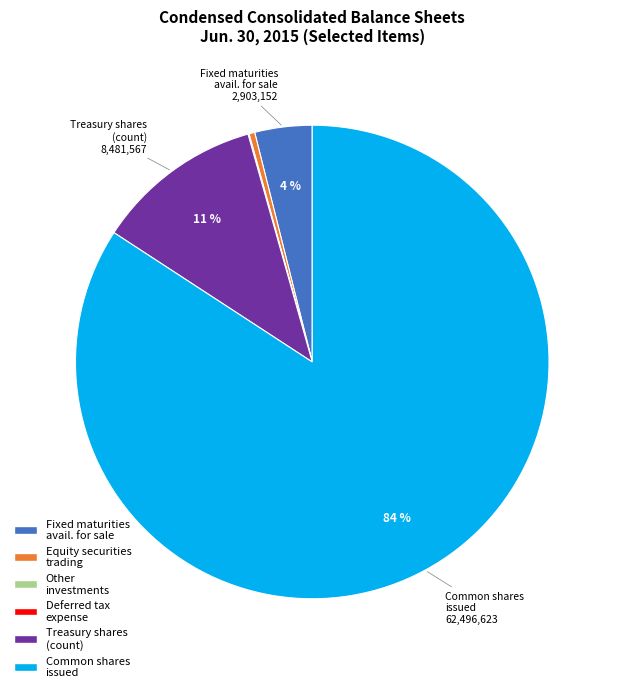

Is there a majority slice in this chart?

Yes